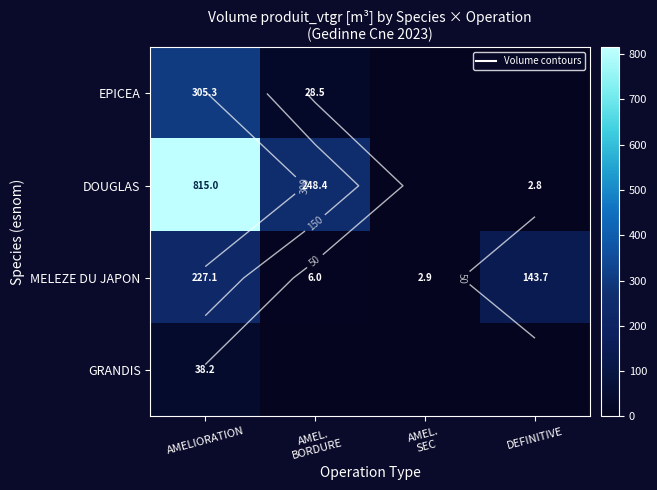

At which label is MELEZE DU JAPON closest to 115?

DEFINITIVE